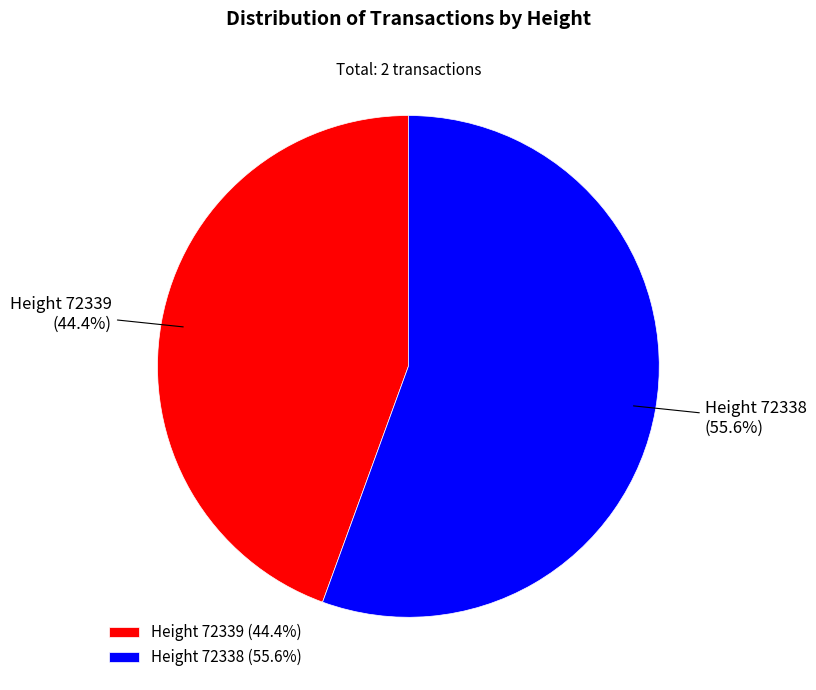

Between Height 72339 (44.4%) and Height 72338 (55.6%), which is larger?

Height 72338 (55.6%)